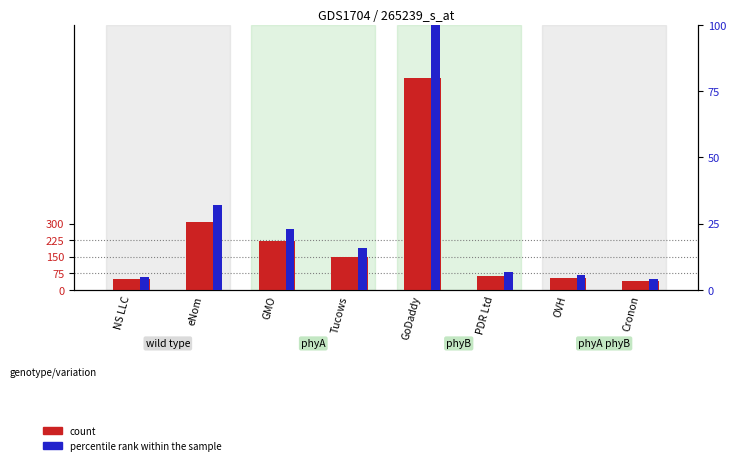

Reading left to right, list all the values displayed in this chart.

count: NS LLC=48.0	eNom=306.0	GMO=219.0	Tucows=150.0	GoDaddy=960.0	PDR Ltd=65.0	OVH=54.0	Cronon=41.0
percentile rank within the sample: NS LLC=5.0	eNom=31.9	GMO=22.8	Tucows=15.6	GoDaddy=100.0	PDR Ltd=6.8	OVH=5.6	Cronon=4.3